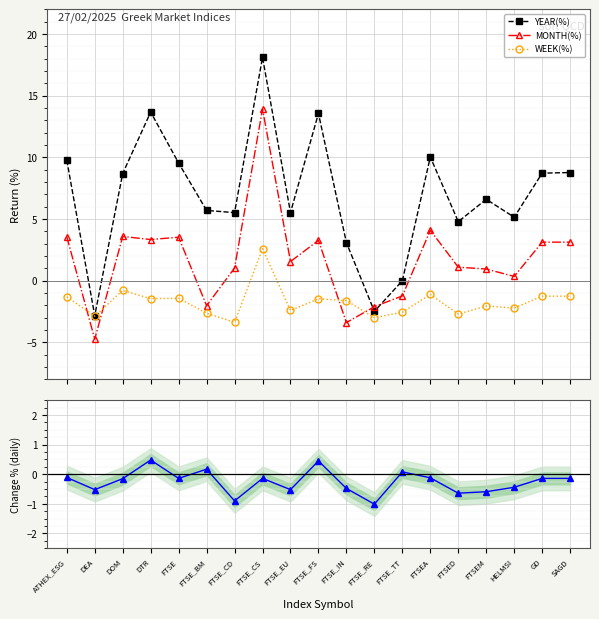

Is it true that YEAR(%) equals 2.1 at FTSE_IN?

False